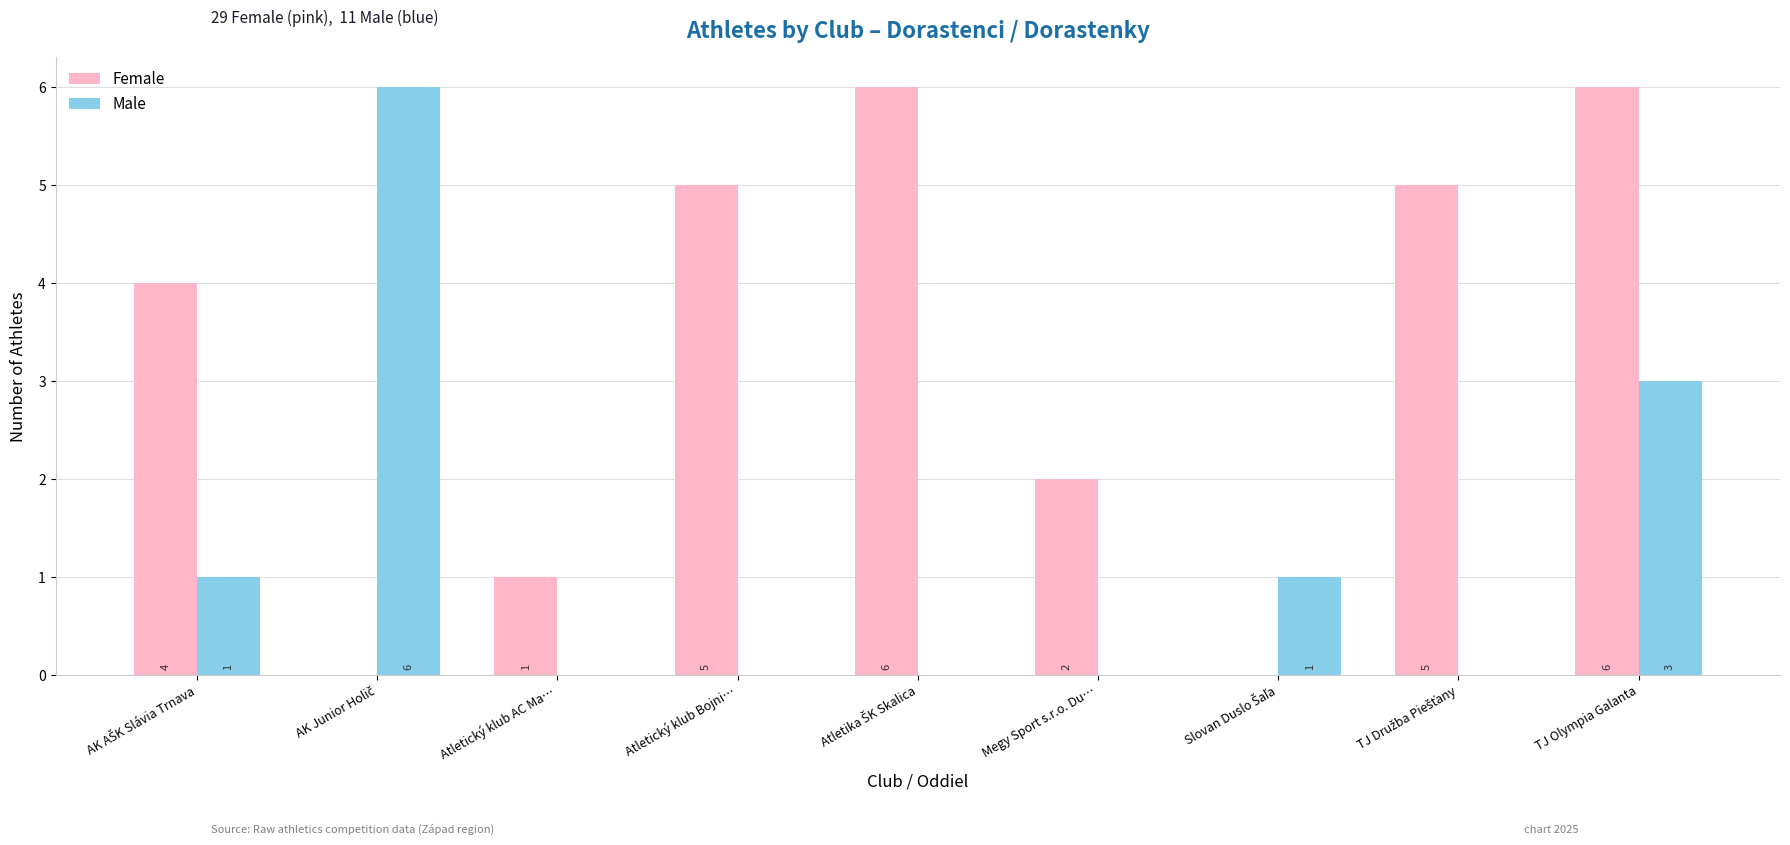

True or false: Female has a value of 2 at Megy Sport s.r.o. Du….

True